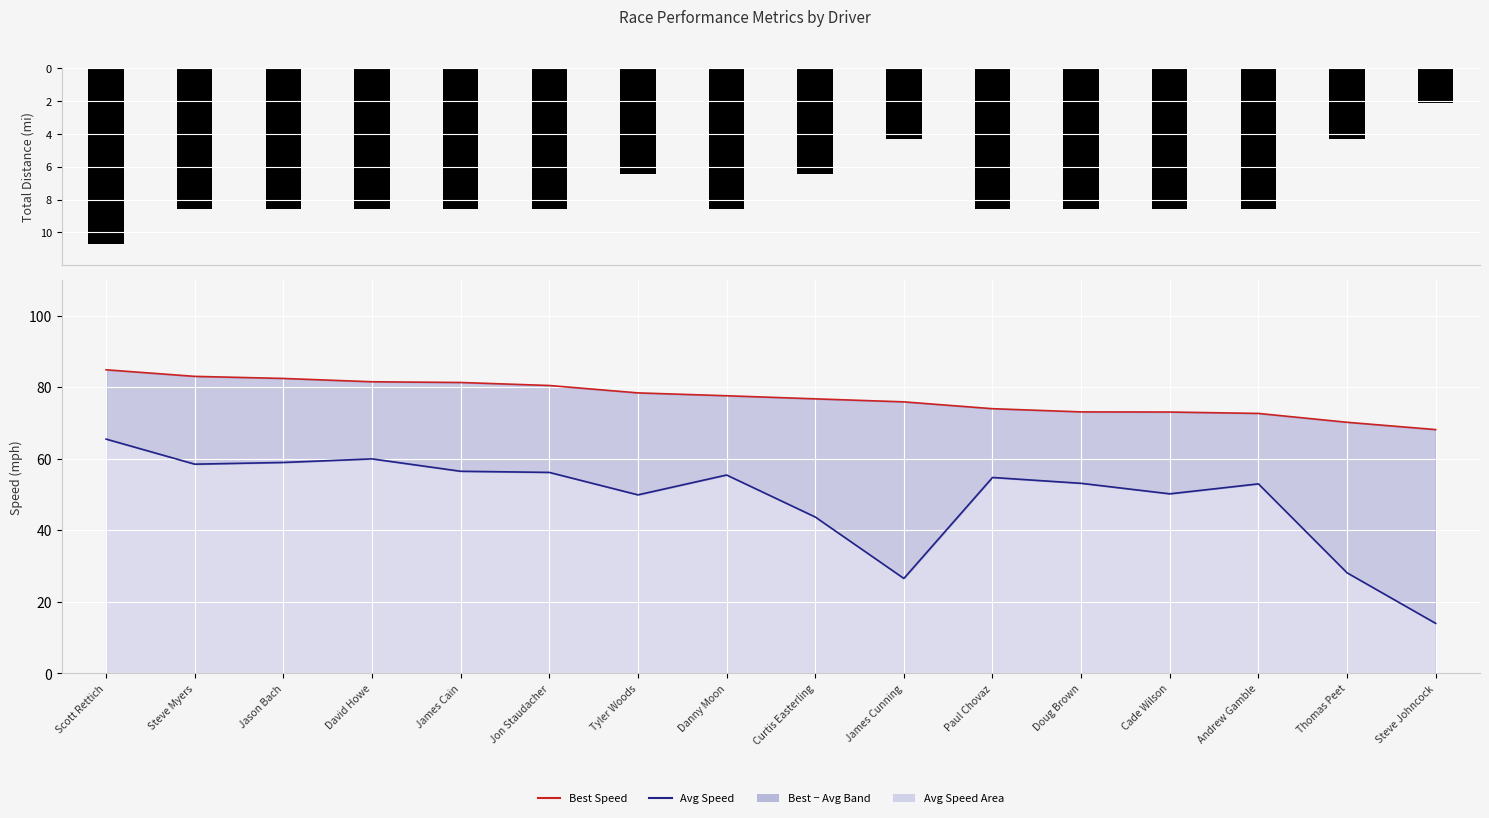

What is the total value across all series at Curtis Easterling?

114.1